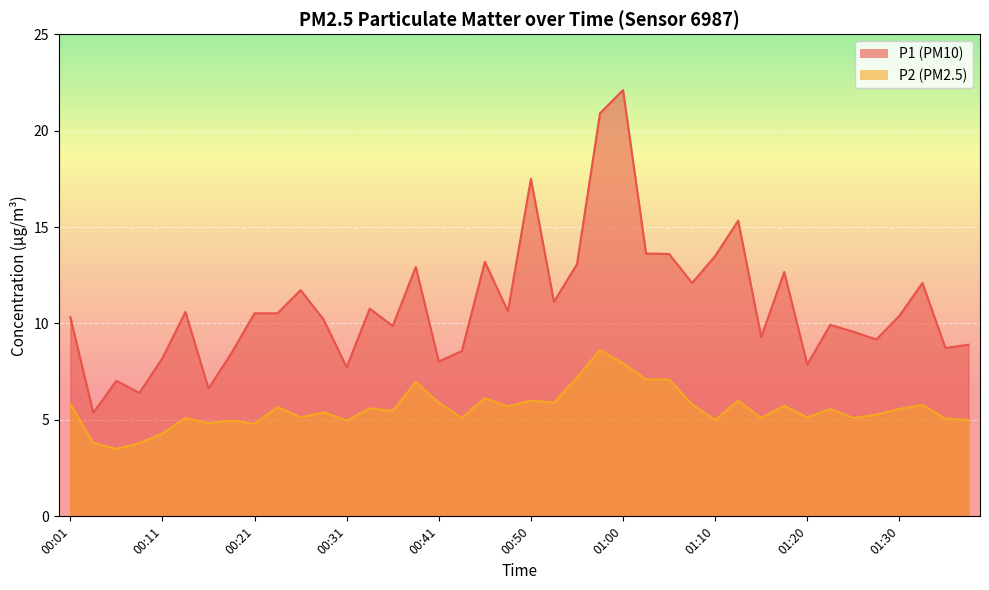

Which series has the largest range (max minus min)?

P1